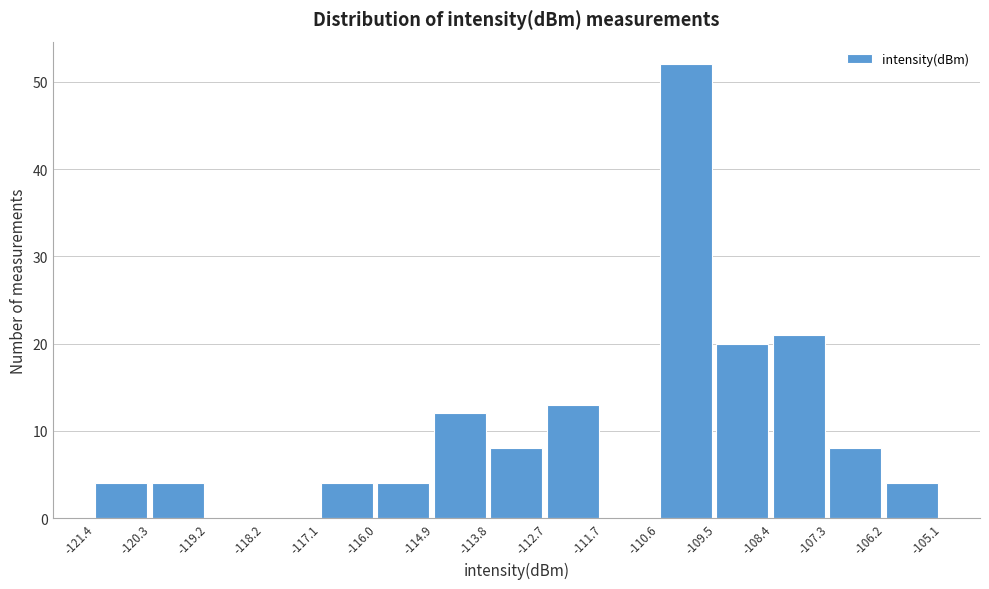

Which range on the x-axis has the tallest bar?

-110.6 to -109.5